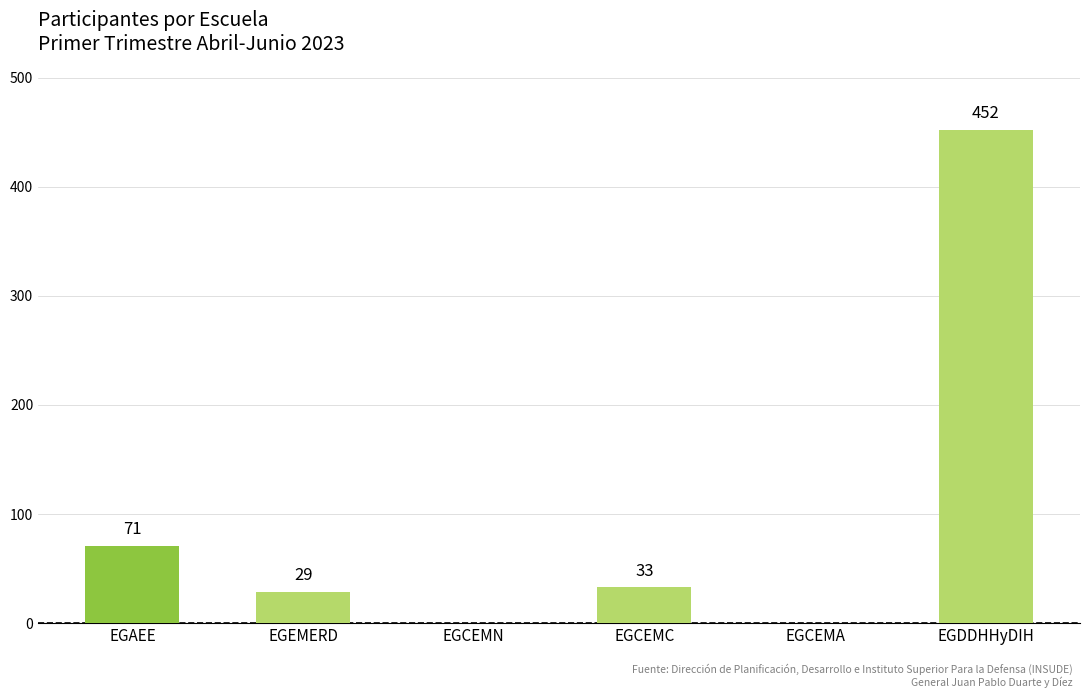

Between EGCEMN and EGCEMC, which is larger?

EGCEMC